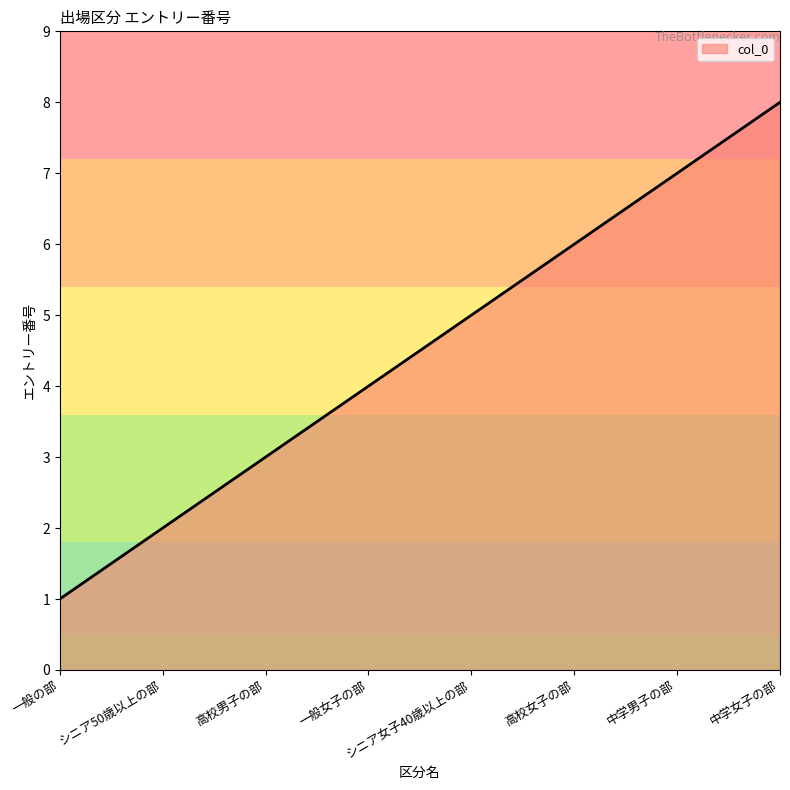

How many lines are shown in the chart?

1